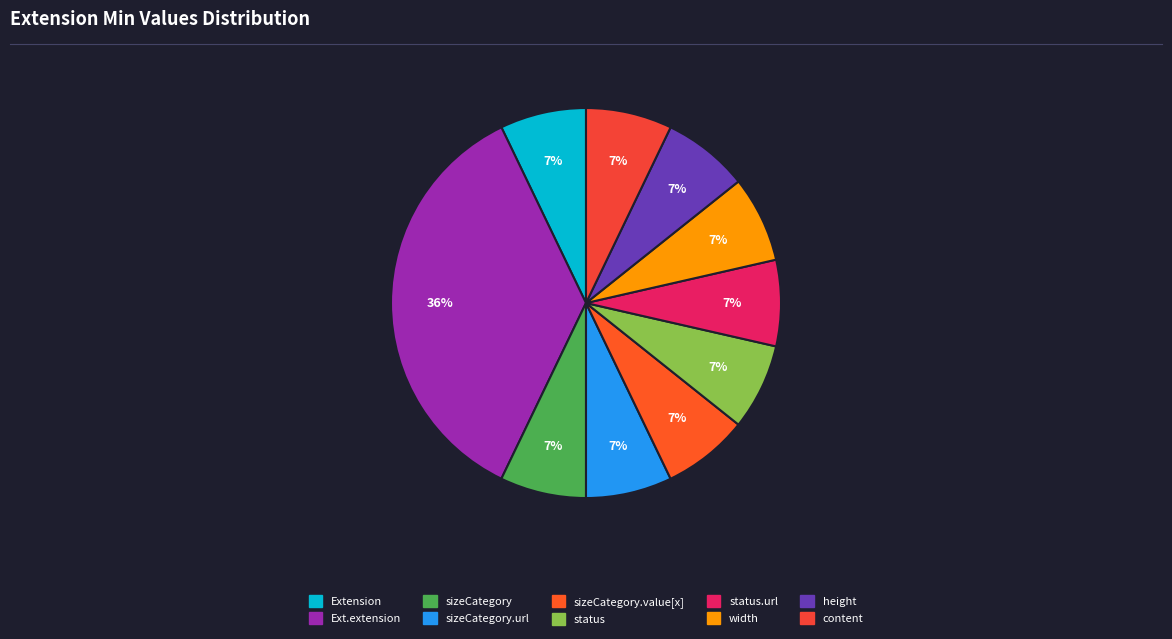

Is there any slice that represents more than half of the pie?

No